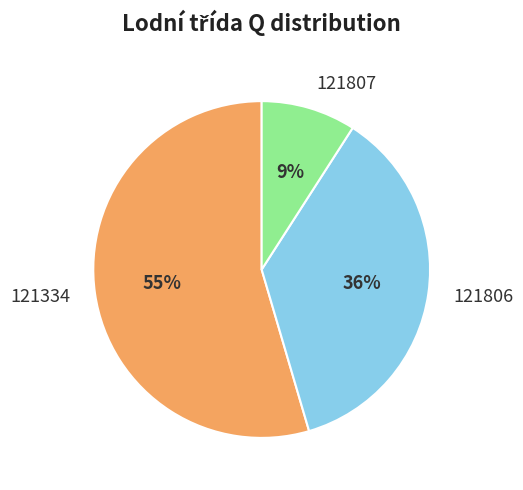

Rank the categories by value from lowest to highest.

121807, 121806, 121334